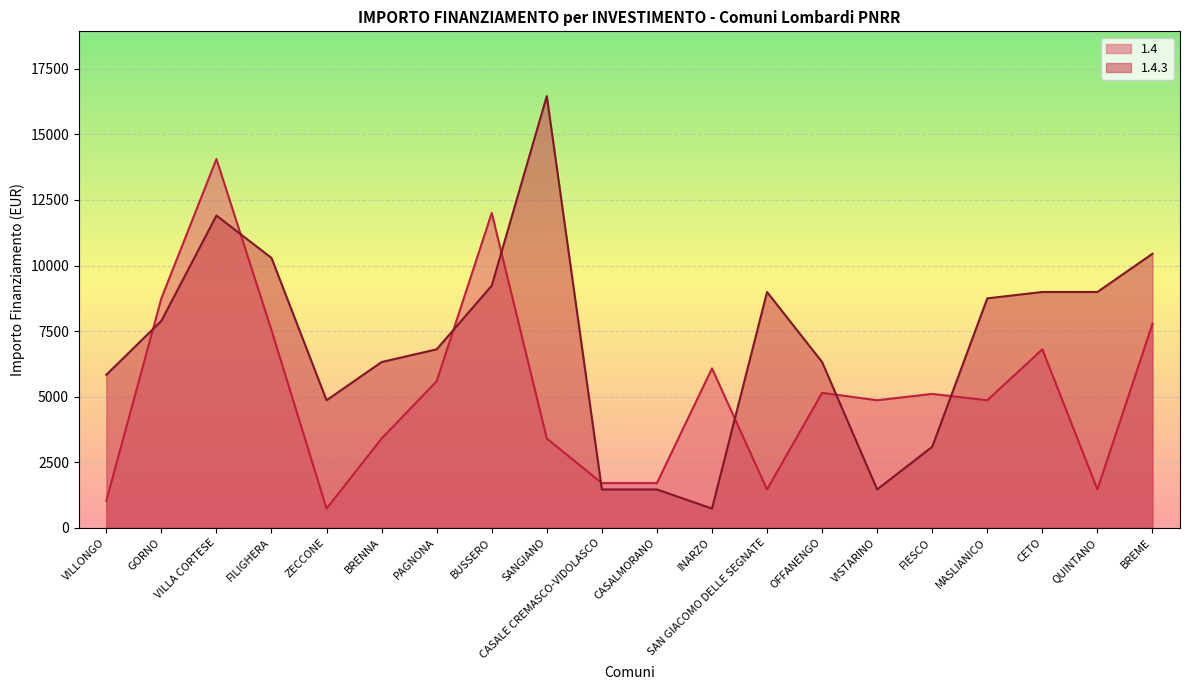

Is the value of 1.4 at QUINTANO greater than the value of 1.4.3 at GORNO?

No